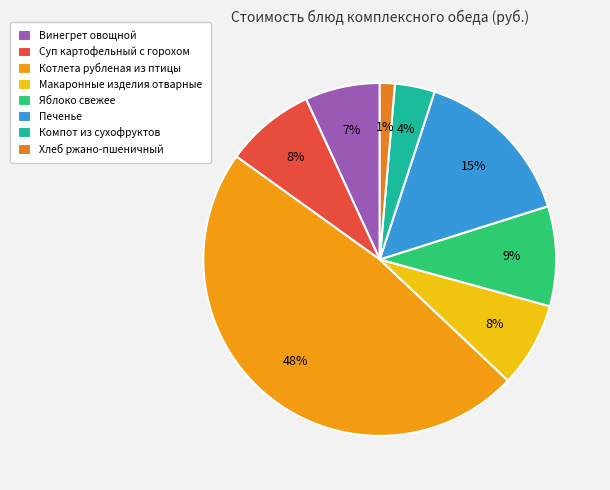

Count the number of slices in the pie.

8